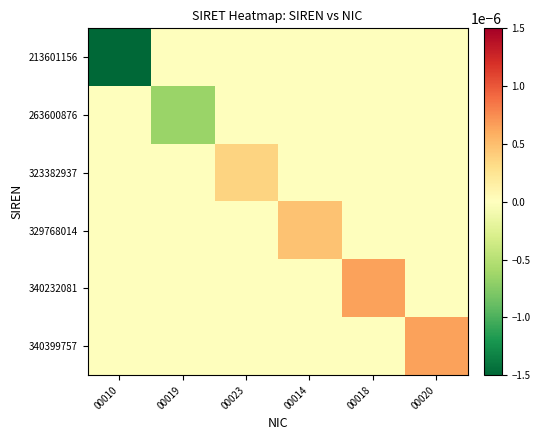

At which category is the sum across all series the highest?

00020